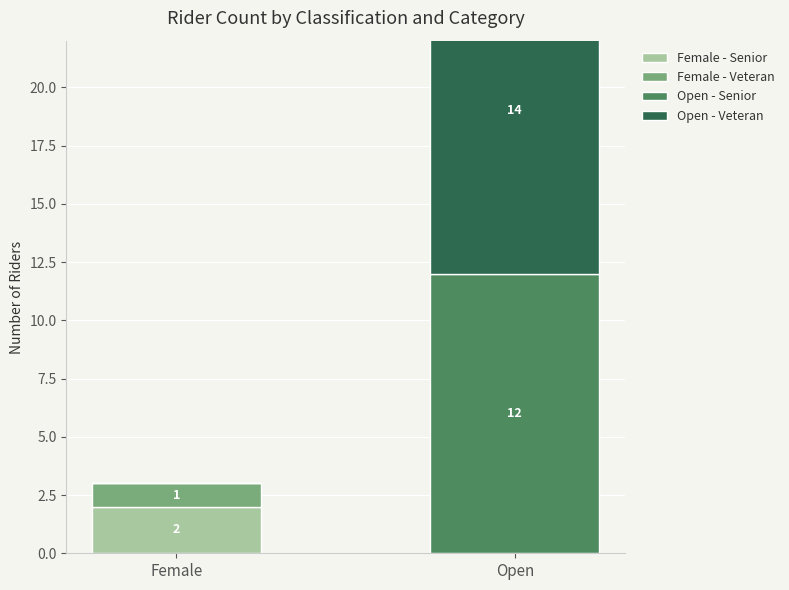

Where is Open - Veteran nearest to the value 7?

Female